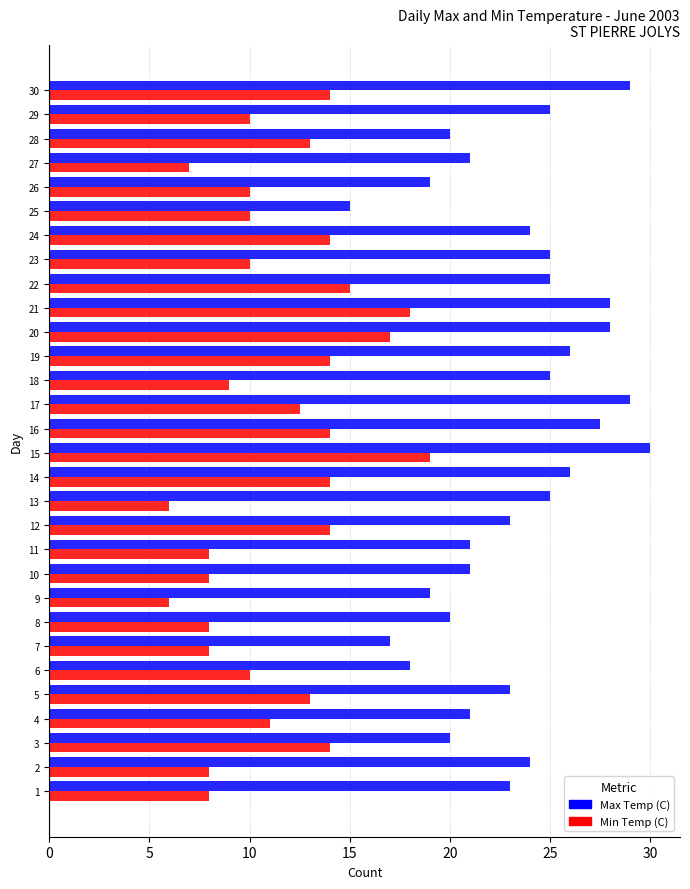

What is the sum of all Min Temp (C) values?

342.5